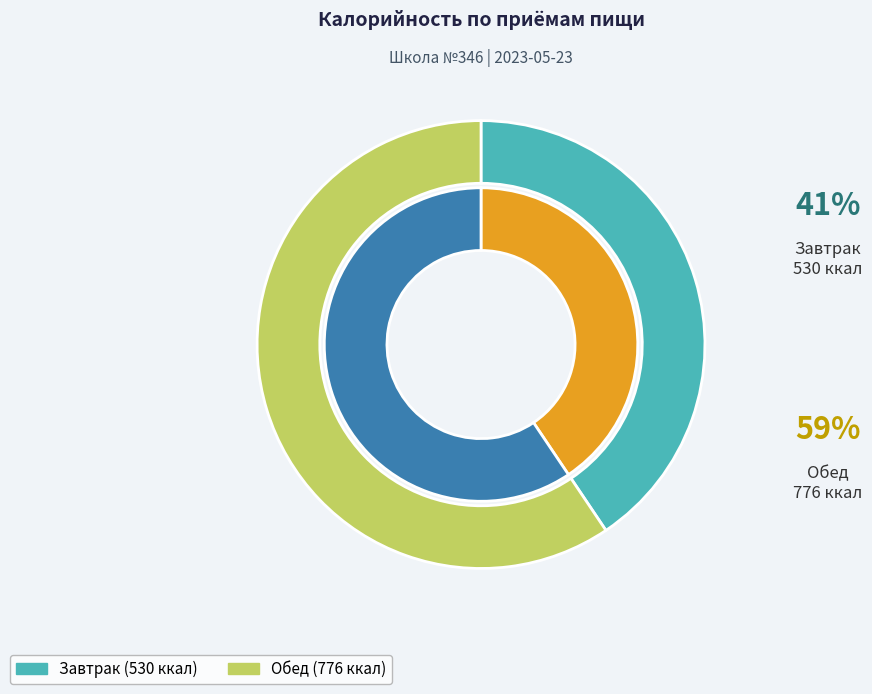

Rank the categories by value from lowest to highest.

Завтрак, Обед